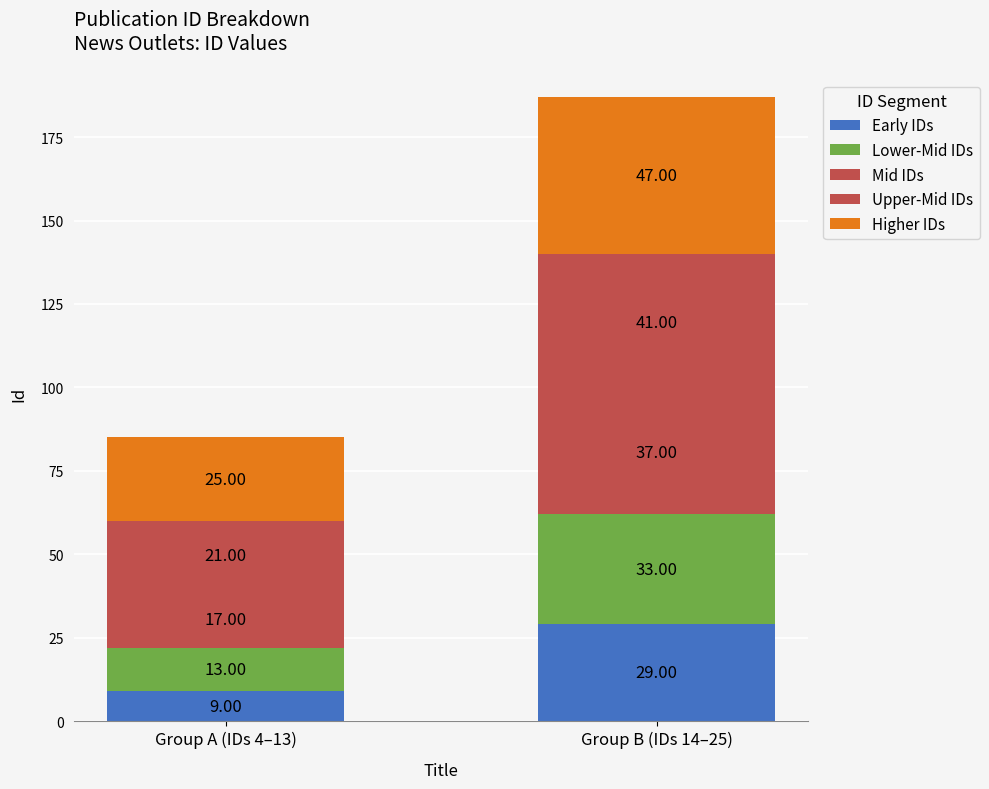

What is the label of the 2nd bar from the left?

Group B (IDs 14–25)